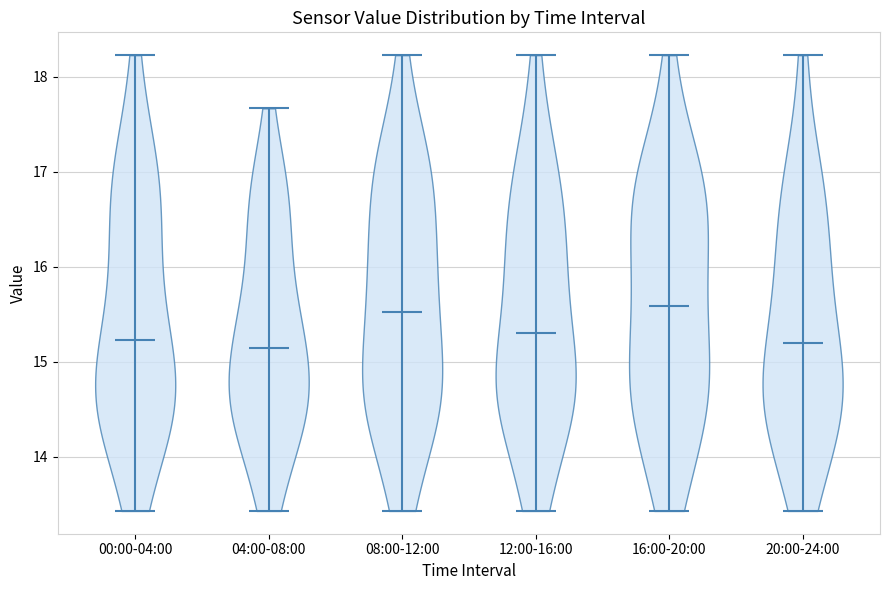

Reading left to right, read every violin against the y-axis: where its median line is, and the lowest and highest points it reaches. The values are not printed on the chart, so give them approximately, as read against the axis.

00:00-04:00: median line 15.2, lowest point 13.4, highest point 18.2
04:00-08:00: median line 15.2, lowest point 13.4, highest point 17.7
08:00-12:00: median line 15.5, lowest point 13.4, highest point 18.2
12:00-16:00: median line 15.3, lowest point 13.4, highest point 18.2
16:00-20:00: median line 15.6, lowest point 13.4, highest point 18.2
20:00-24:00: median line 15.2, lowest point 13.4, highest point 18.2